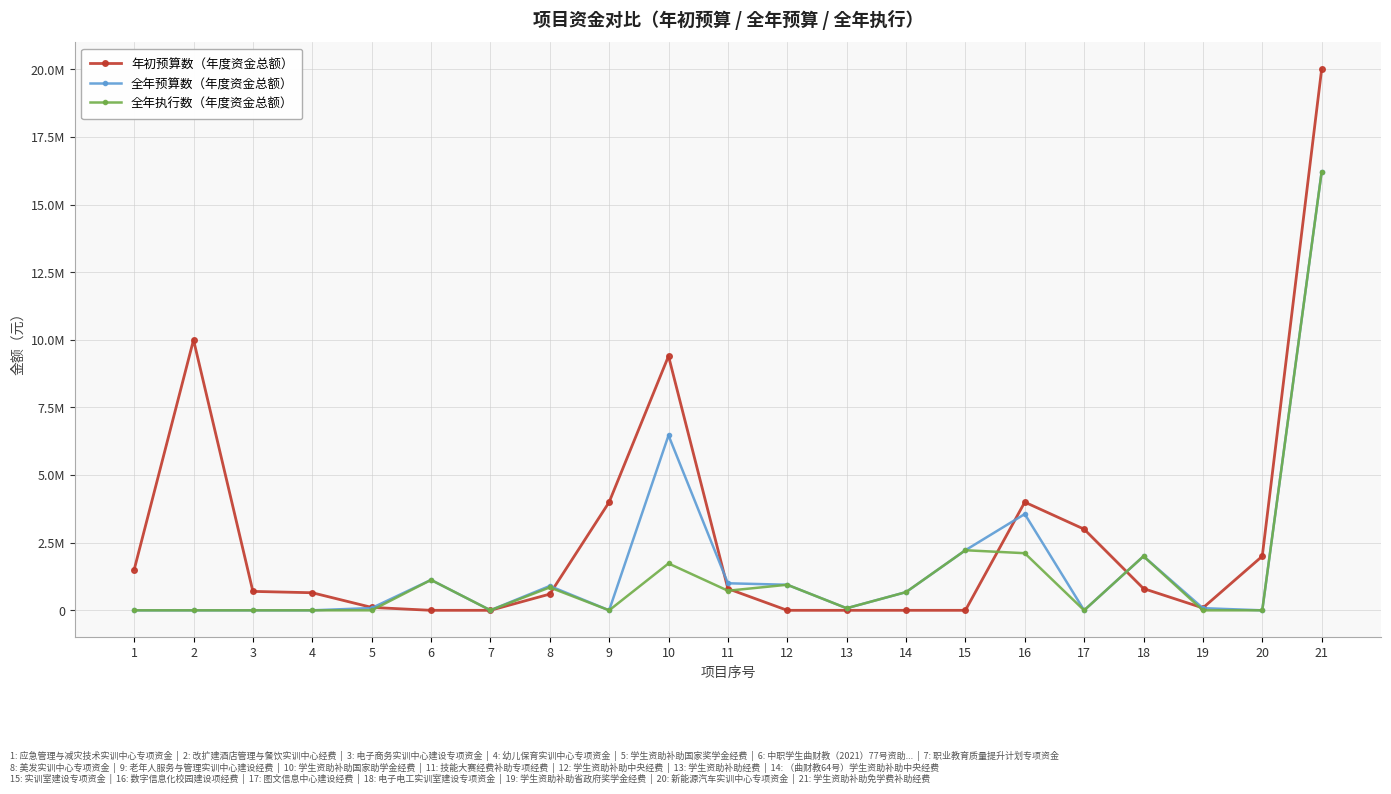

List the series in order of their overall mean, highest first.

年初预算数（年度资金总额）, 全年预算数（年度资金总额）, 全年执行数（年度资金总额）